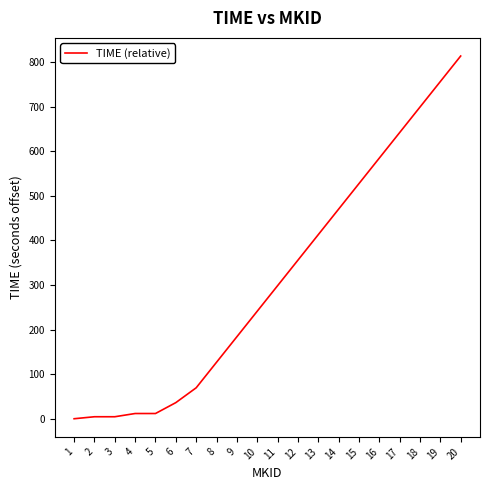

What is the greatest value displayed?

813.6